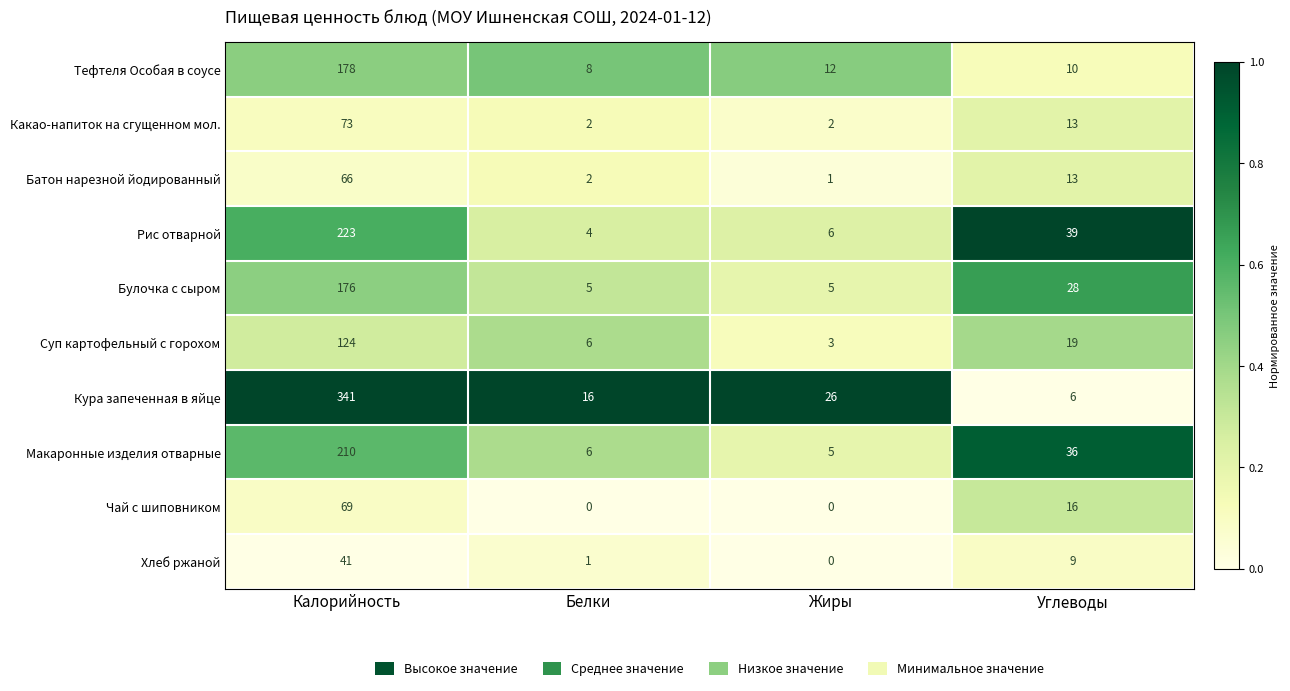

The Чай с шиповником series shows 0 at Белки. True or false?

True